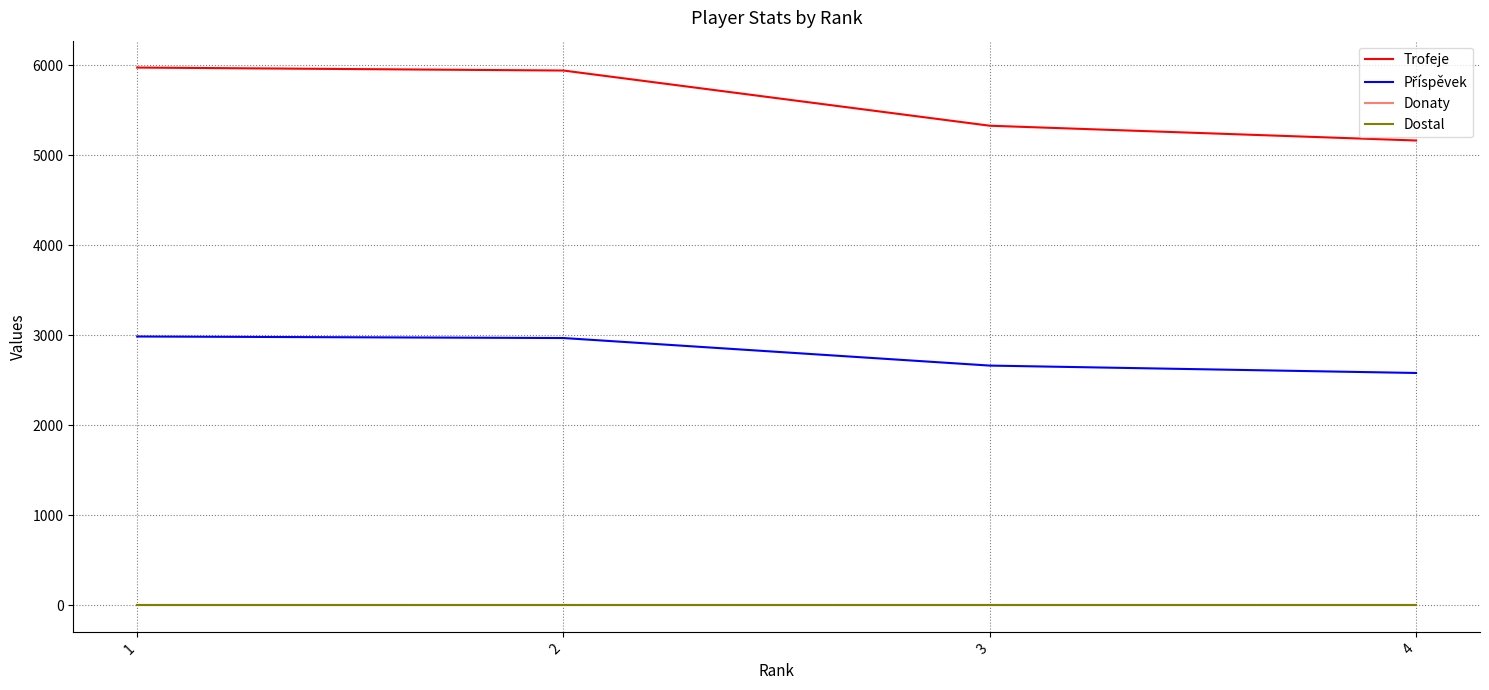

What is the greatest value displayed?

5974